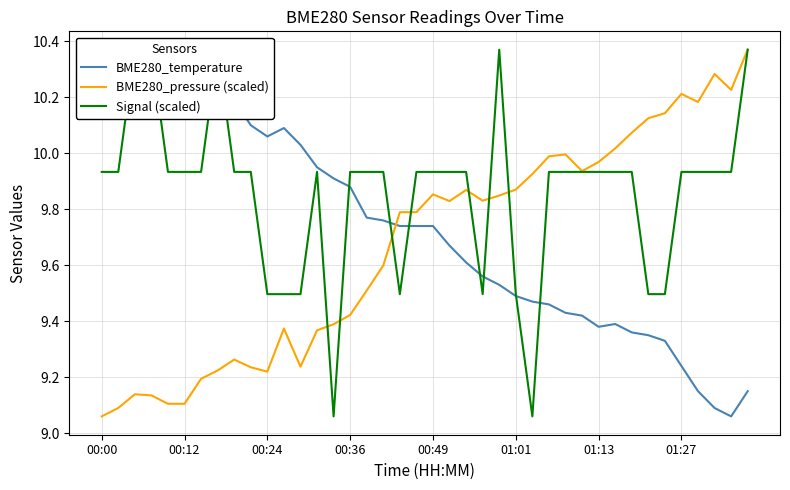

How many lines are shown in the chart?

3